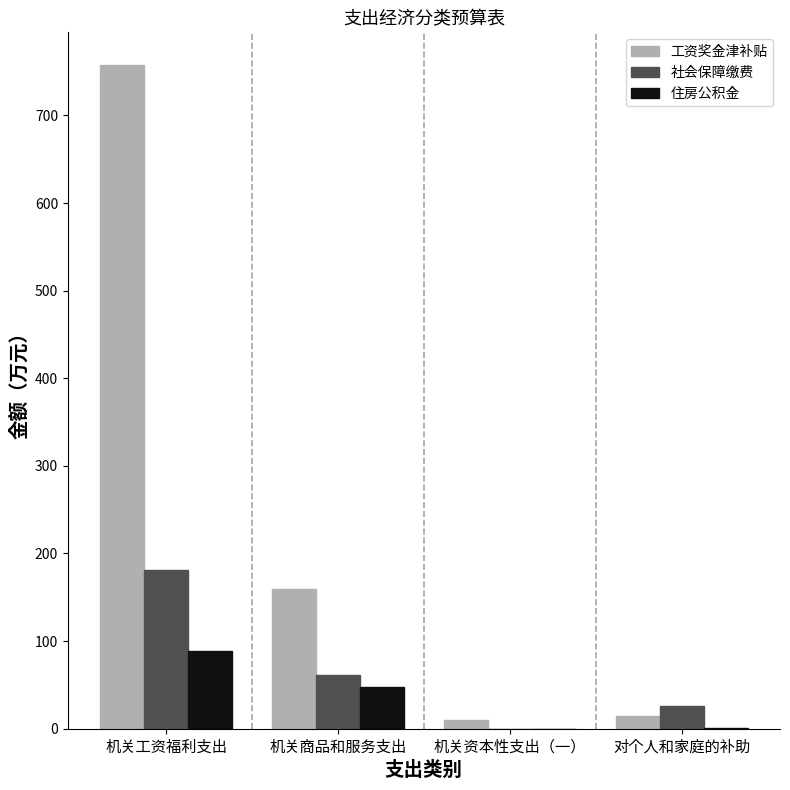

At which category does the chart reach its peak across all series?

机关工资福利支出